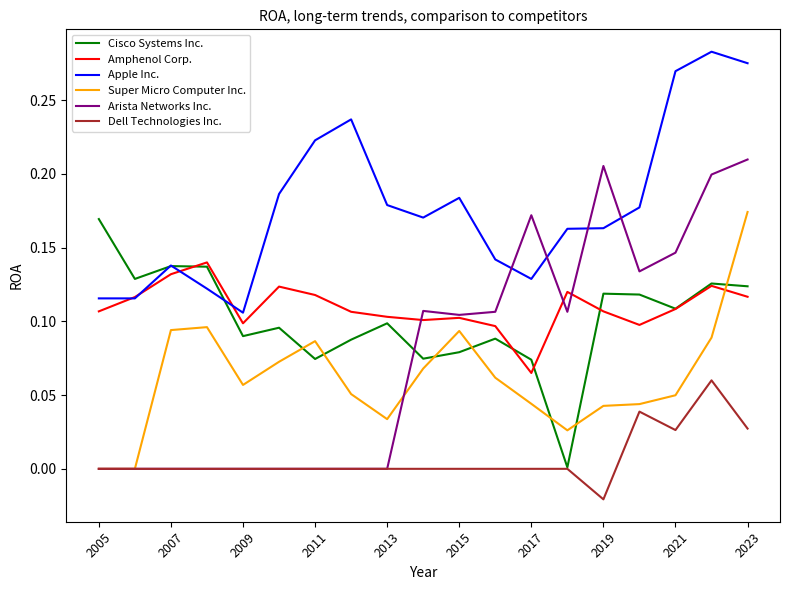

At how many categories does at least one series exceed 0?

19